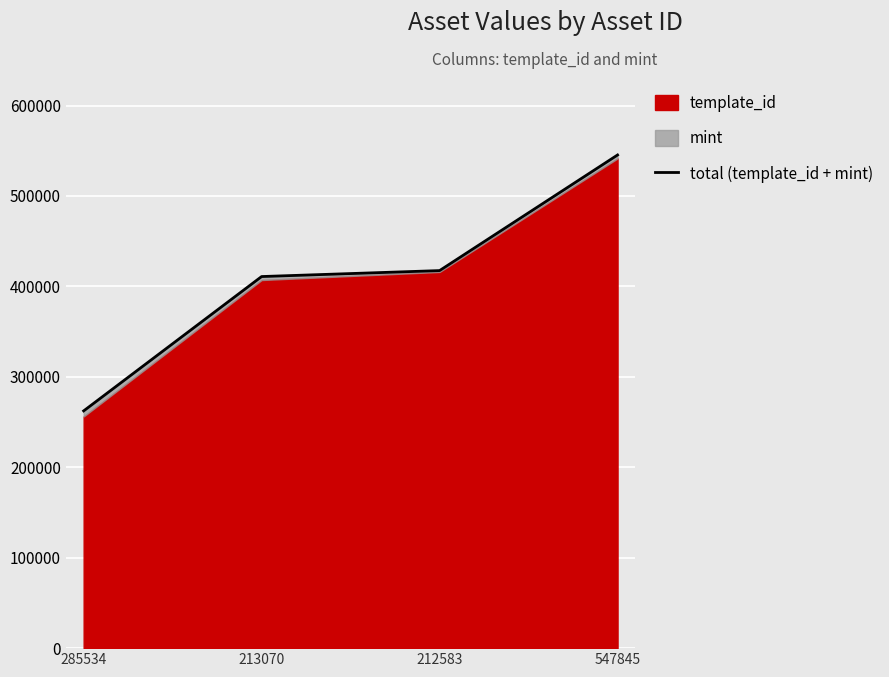

What is the label of the 4th point from the left?

547845